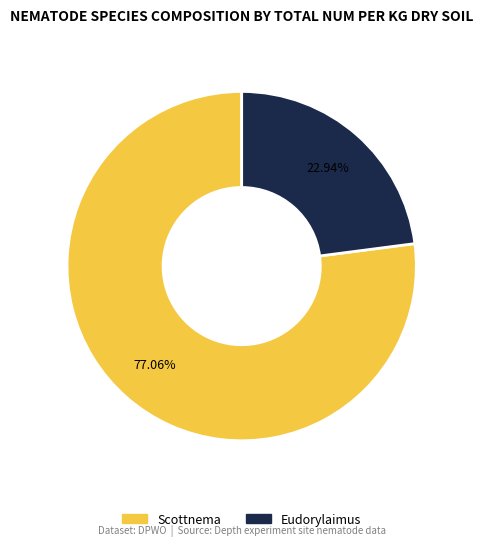

Is there any slice that represents more than half of the pie?

Yes